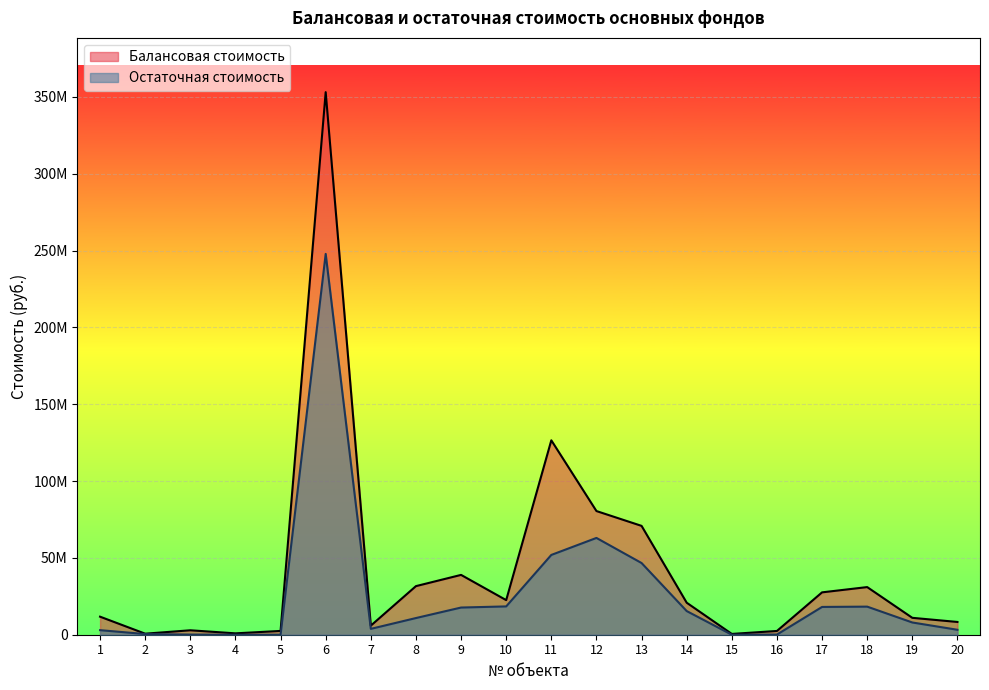

What is the difference between the maximum and minimum values in the Балансовая стоимость series?

352530008.0